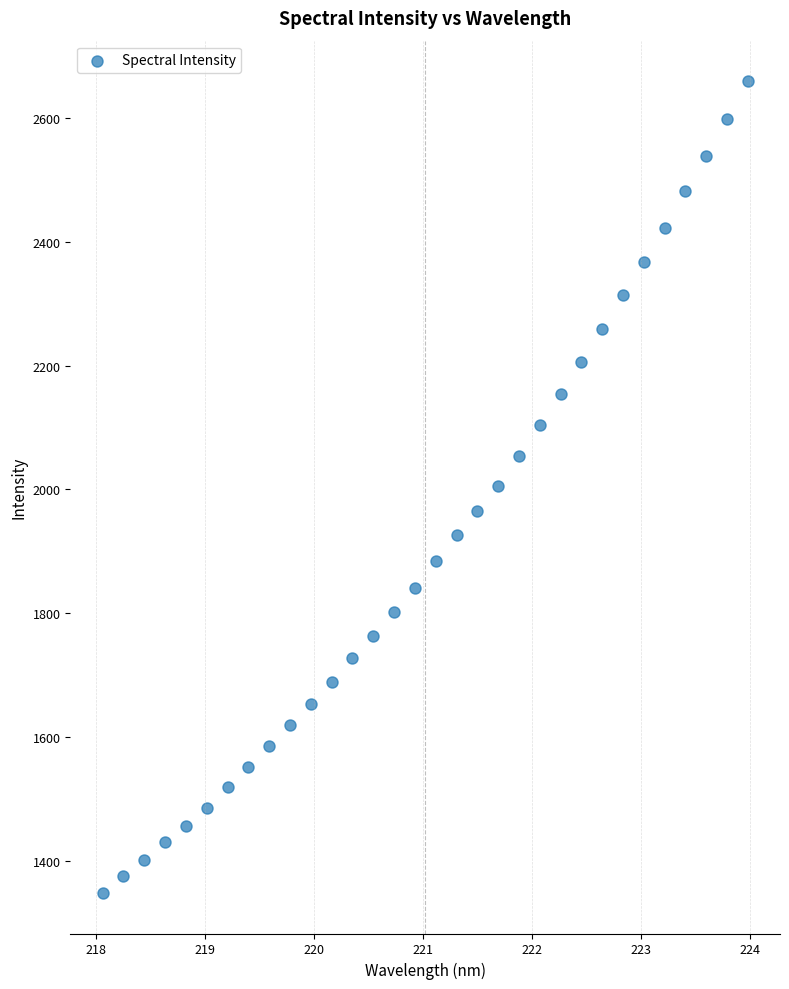

What is the range of X values (max minus min)?

5.9